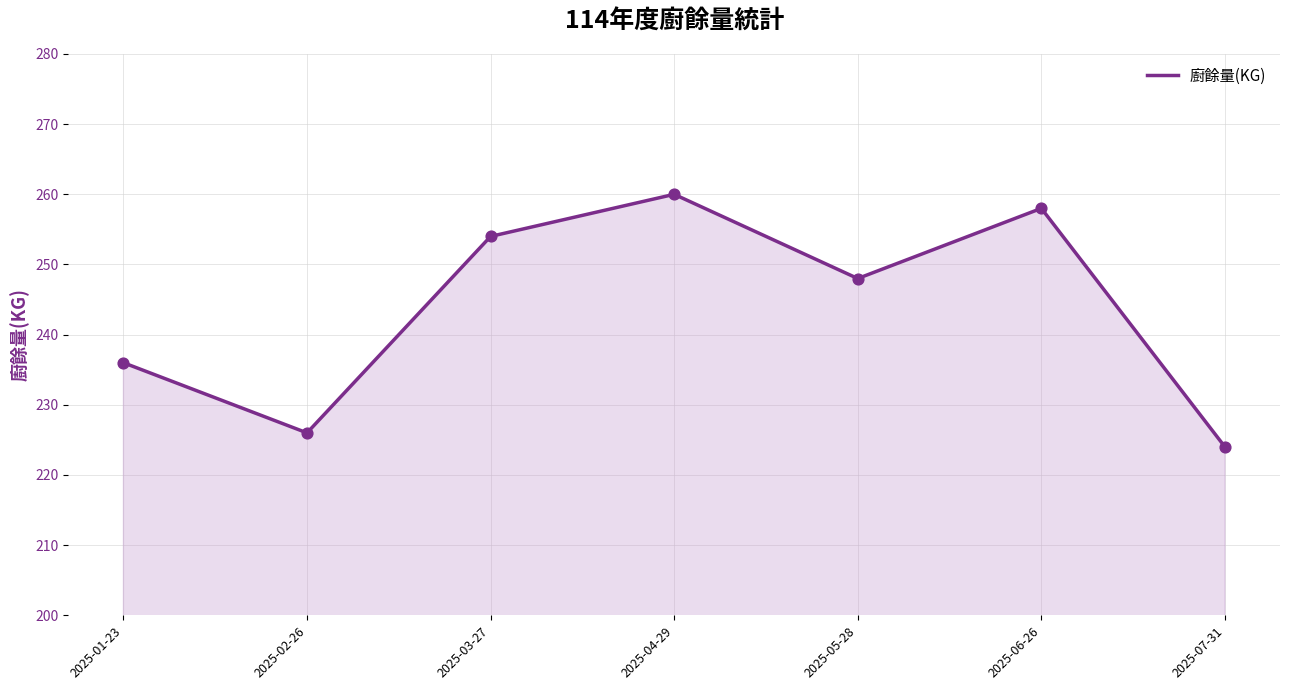

Between 2025-04-29 and 2025-03-27, which is larger?

2025-04-29